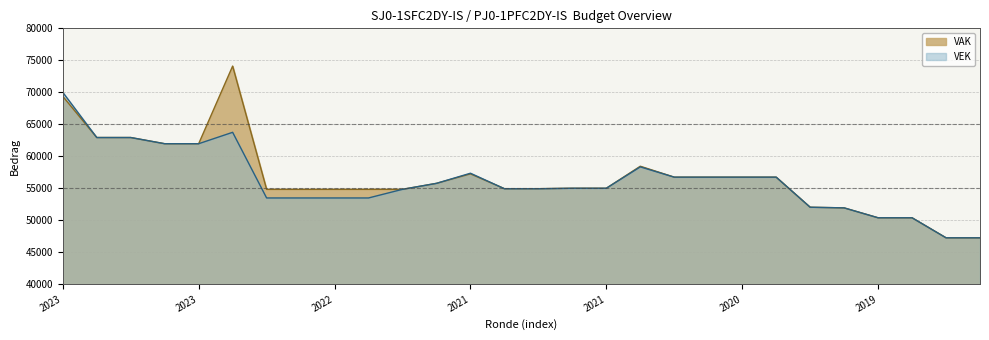

Rank the series by their average value, from highest to lowest.

VAK, VEK